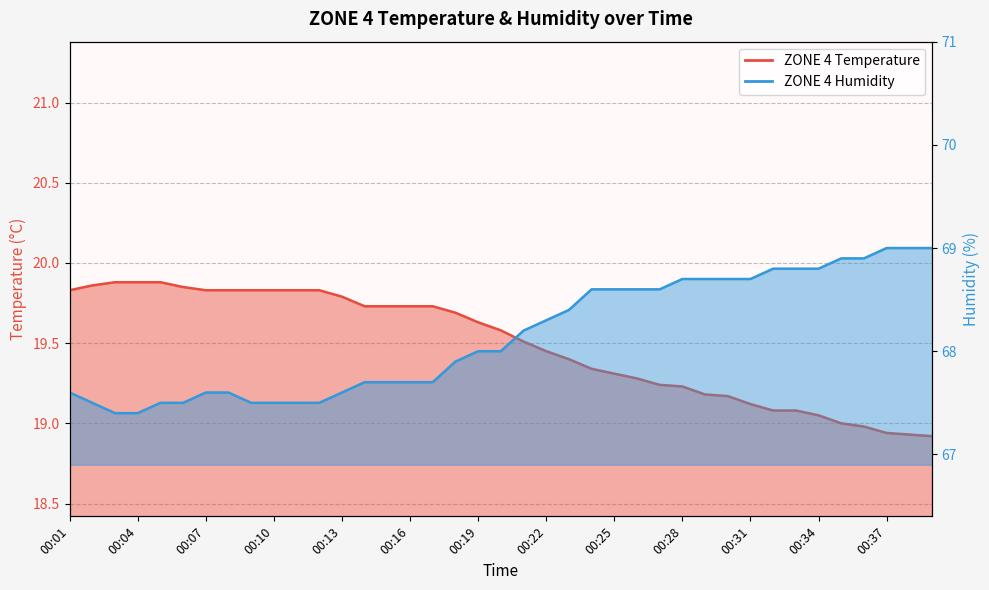

What is the value of the ZONE 4 Humidity point at the 26th from the left?

68.6